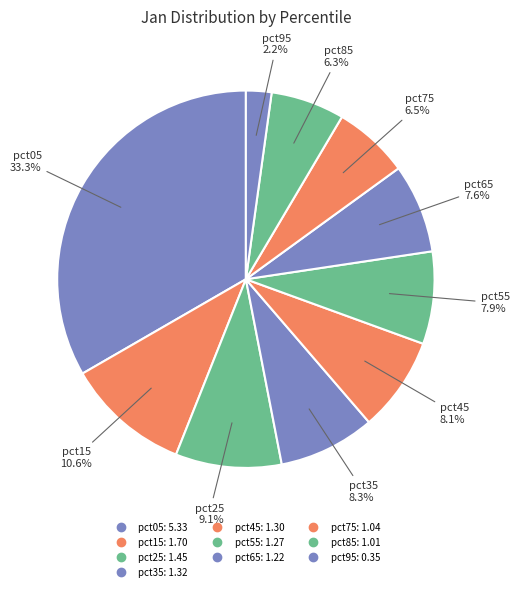

Which slice is the largest?

pct05